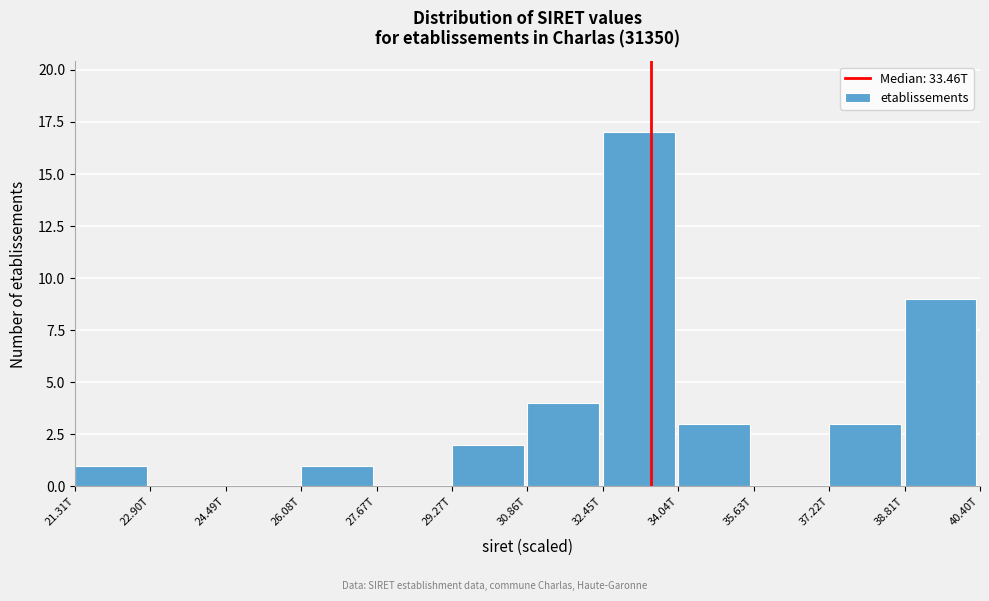

Reading left to right, extract all data points from this chart.

21.31T=1	22.90T=0	24.49T=0	26.08T=1	27.67T=0	29.27T=2	30.86T=4	32.45T=17	34.04T=3	35.63T=0	37.22T=3	38.81T=9